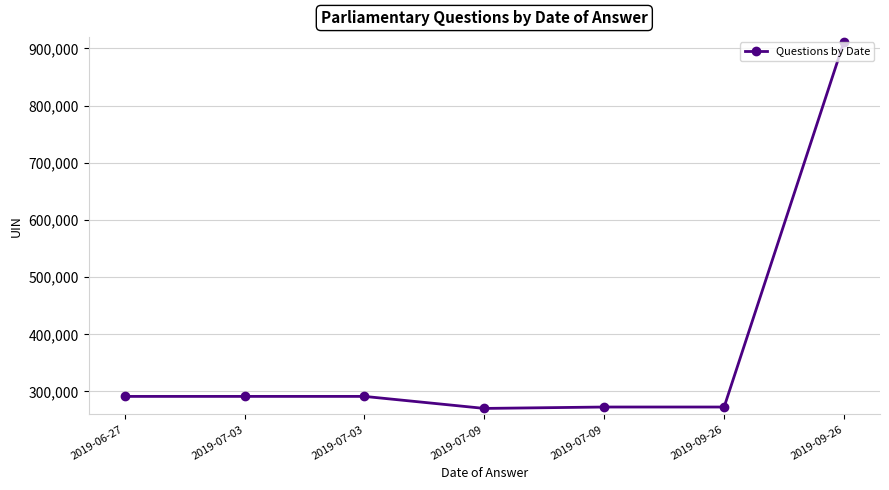

Which label corresponds to the largest value in the chart?

2019-09-26